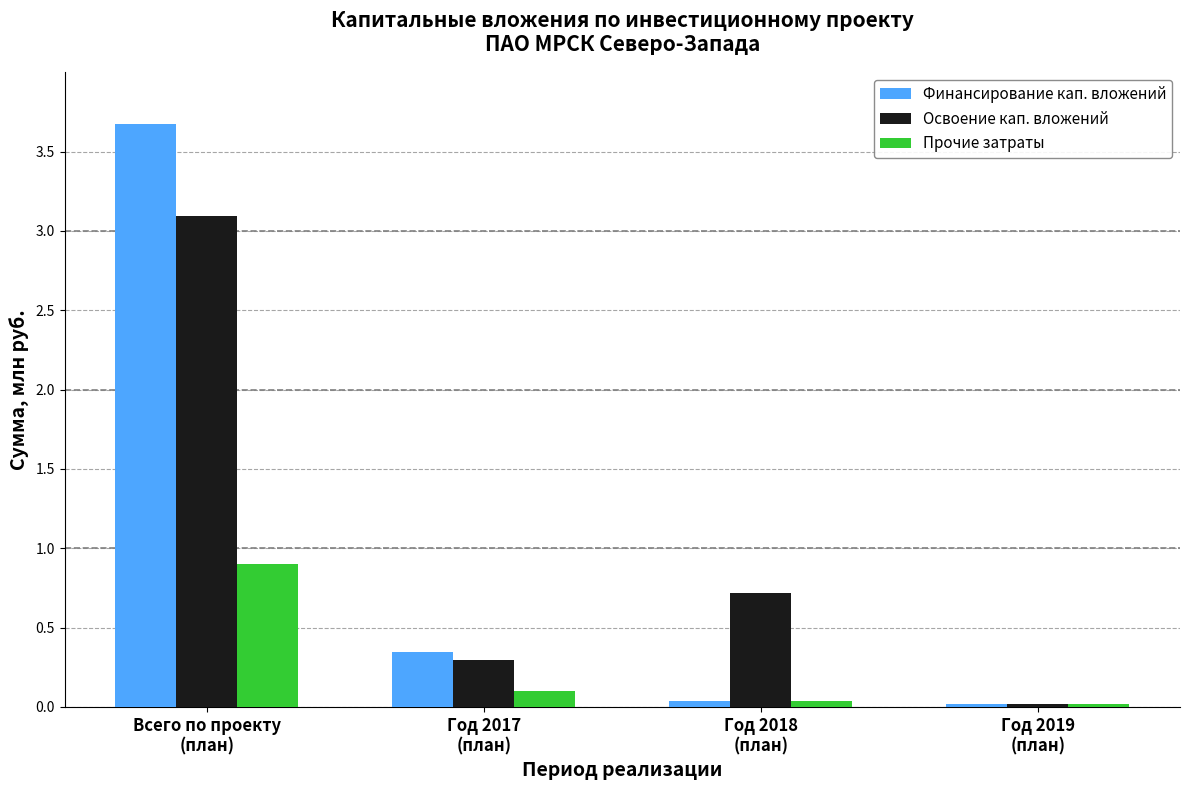

At which category does the chart reach its peak across all series?

Всего по проекту
(план)